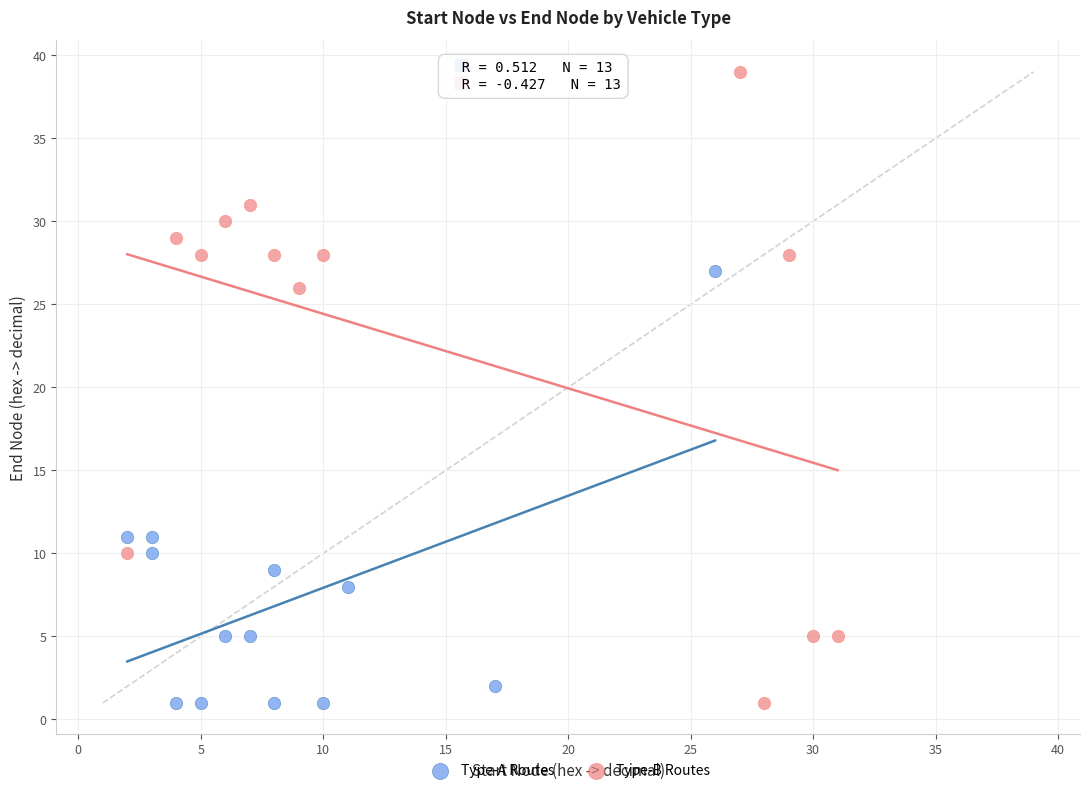

Which series reaches the maximum Y coordinate?

Type-B Routes